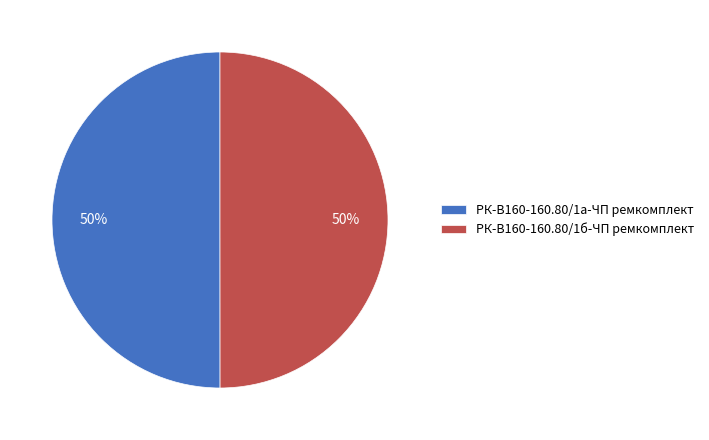

To the nearest percent, what percentage of the pie is РК-В160-160.80/1а-ЧП ремкомплект?

50%